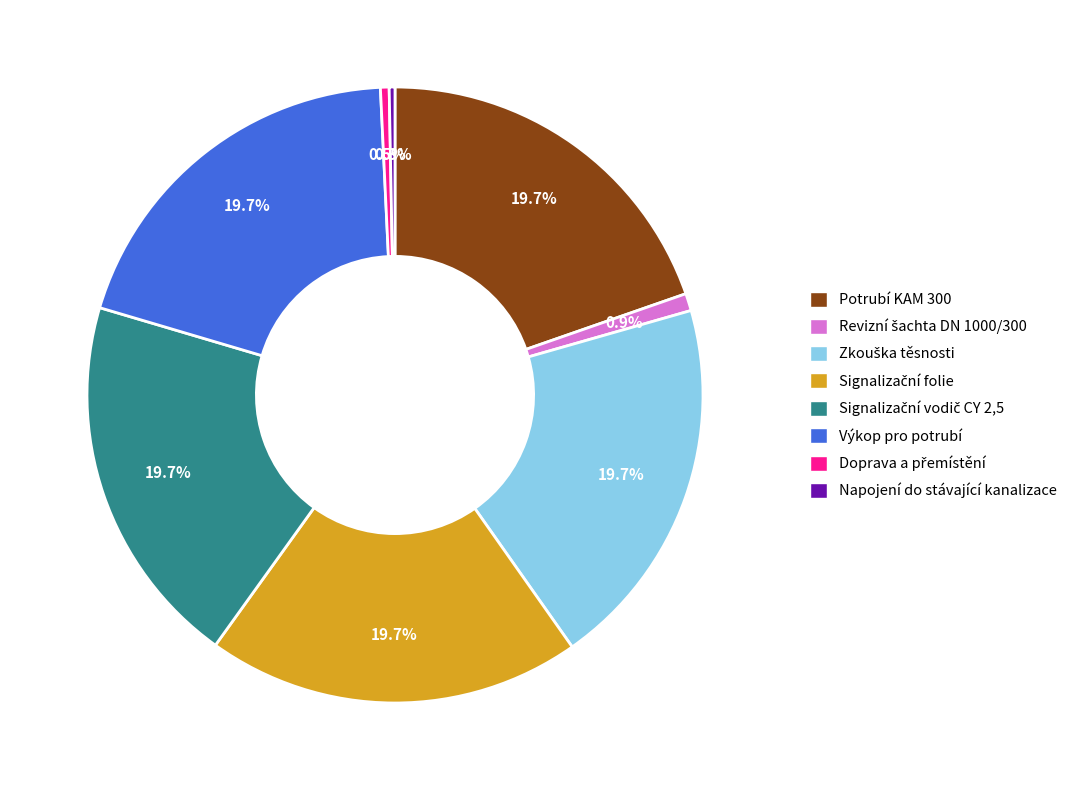

Is there a majority slice in this chart?

No